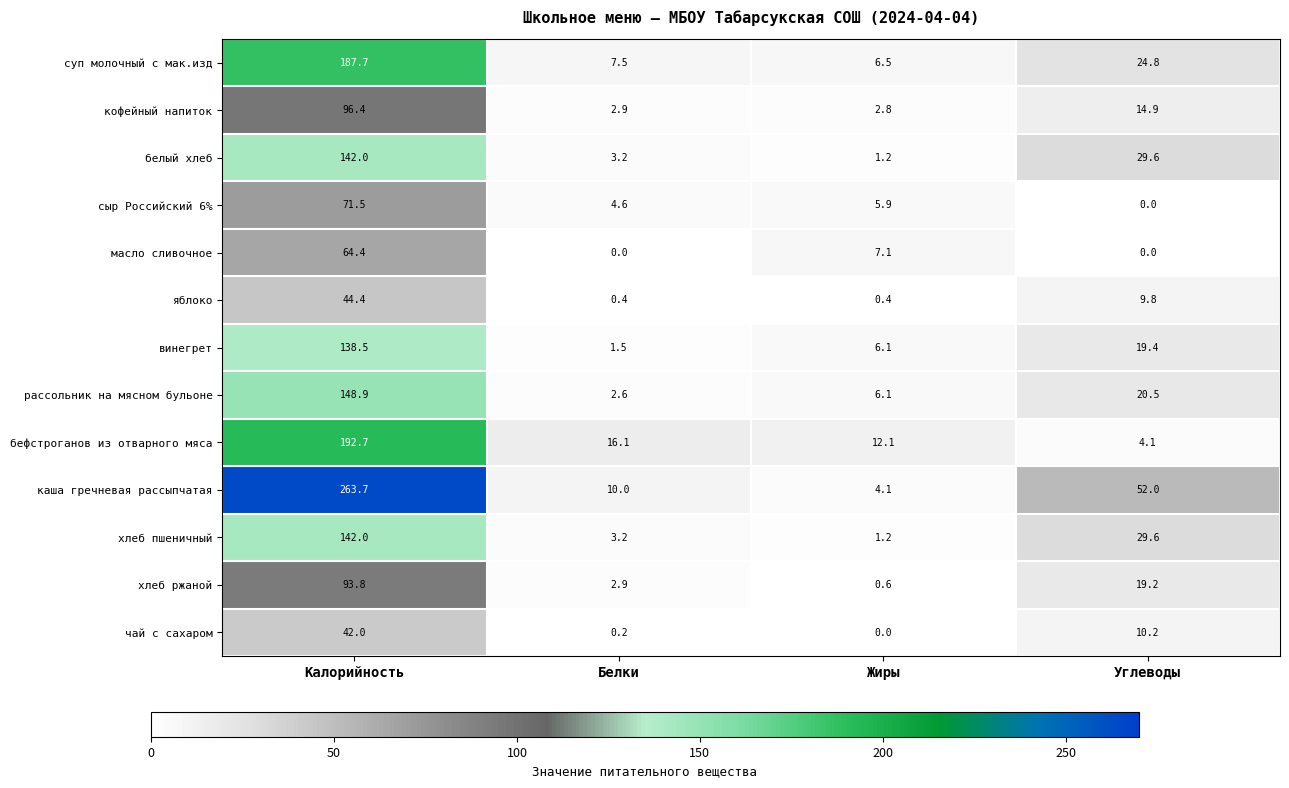

What is the sum of the масло сливочное values at Углеводы and Калорийность?

64.4